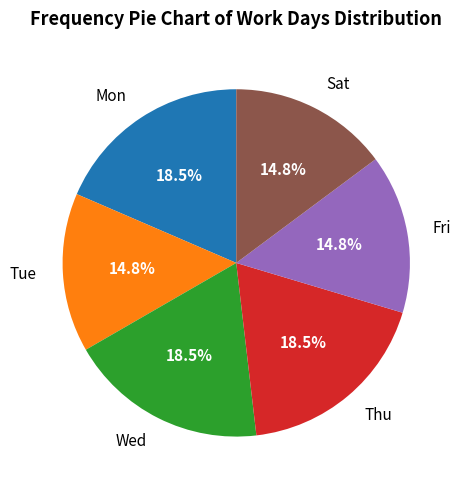

Between Wed and Sat, which is larger?

Wed